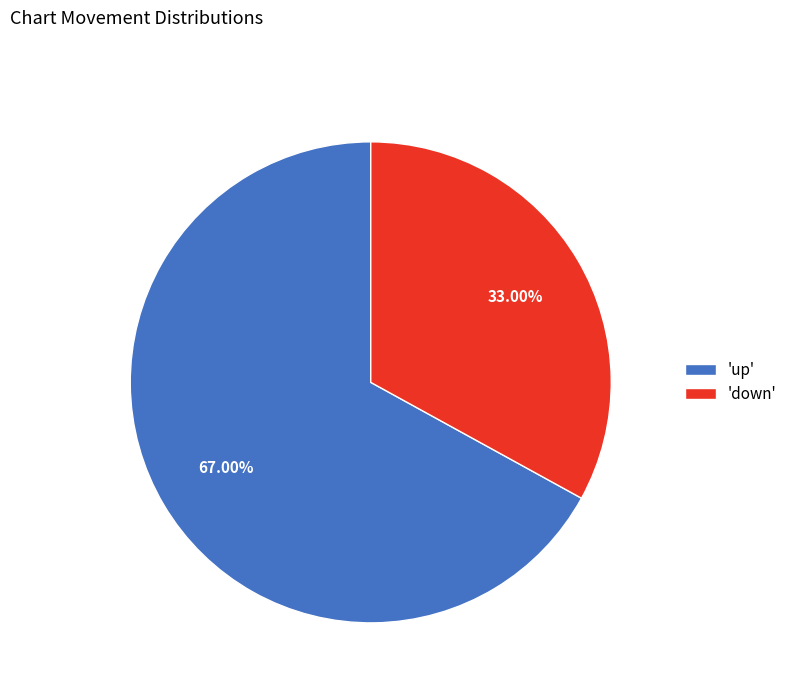

What is the largest slice in the pie chart?

'up'